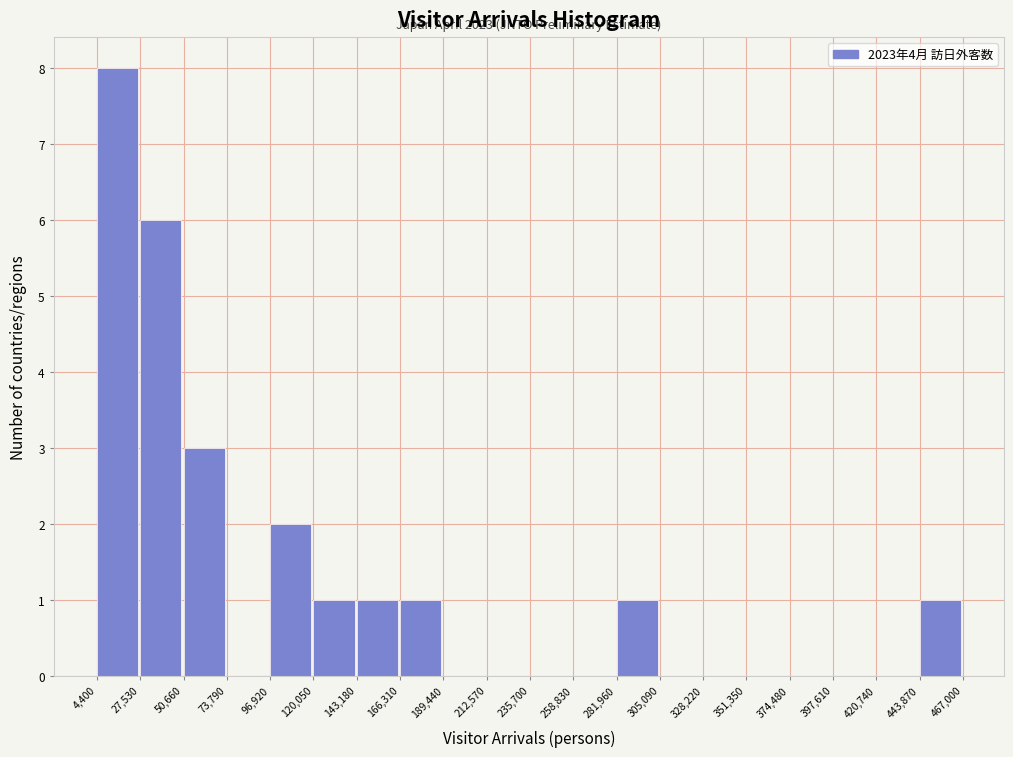

Over which range of the x-axis is the bar tallest?

4,400 to 27,530